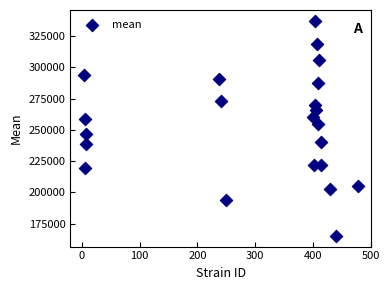

What is the range of X values (max minus min)?

473.0